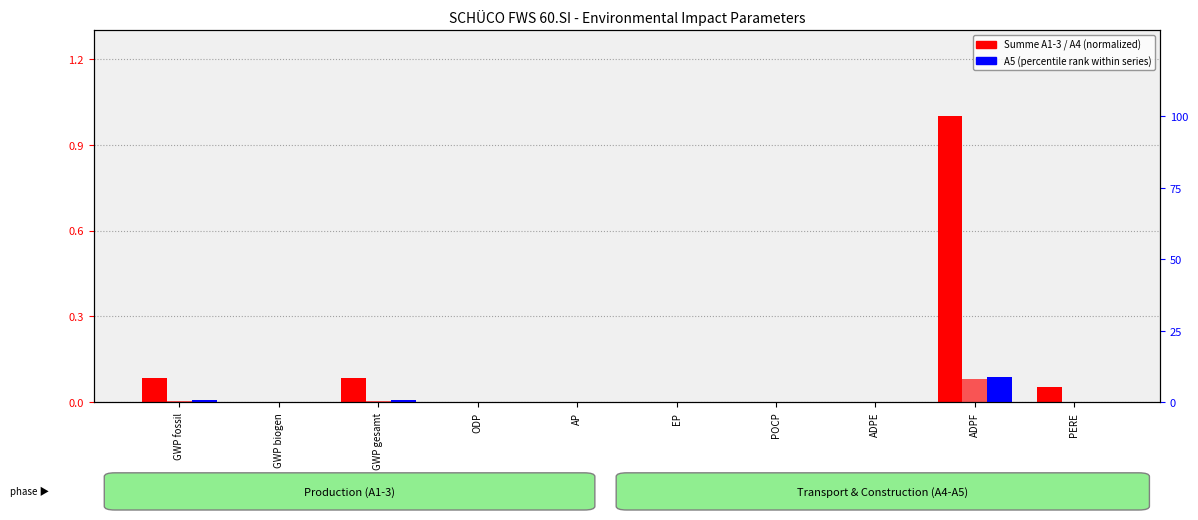

Which series has the largest range (max minus min)?

A5